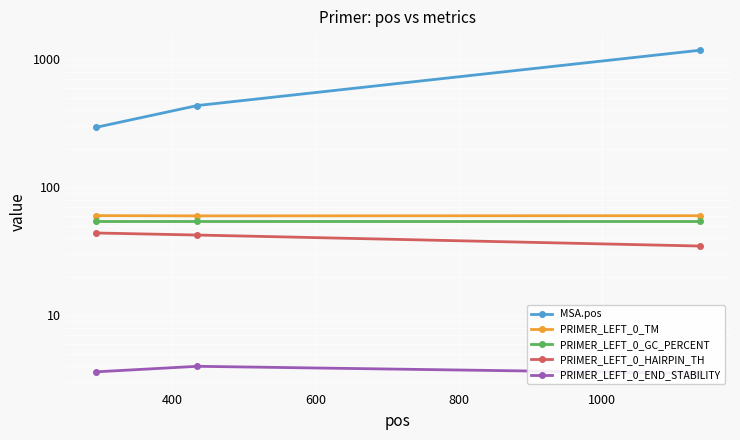

What are all the series names shown in the legend?

MSA.pos, PRIMER_LEFT_0_TM, PRIMER_LEFT_0_GC_PERCENT, PRIMER_LEFT_0_HAIRPIN_TH, PRIMER_LEFT_0_END_STABILITY